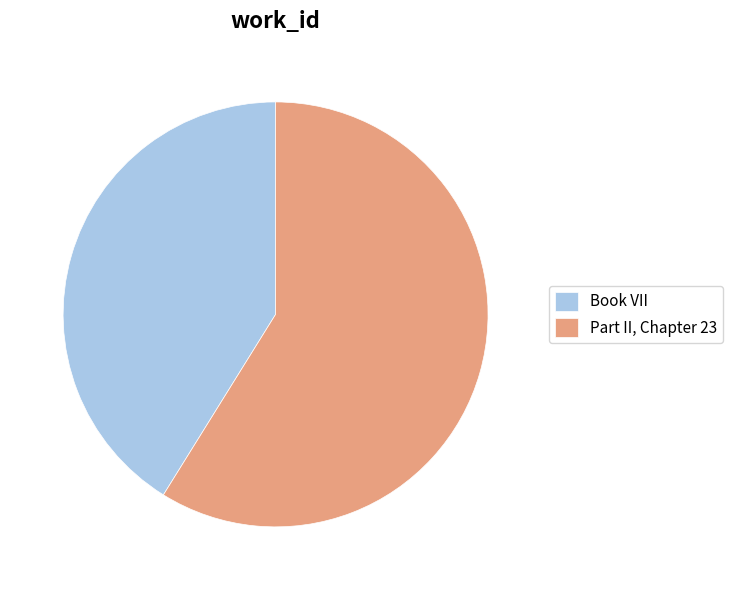

Approximately how many times larger is the value at Part II, Chapter 23 compared to Book VII?

1.4